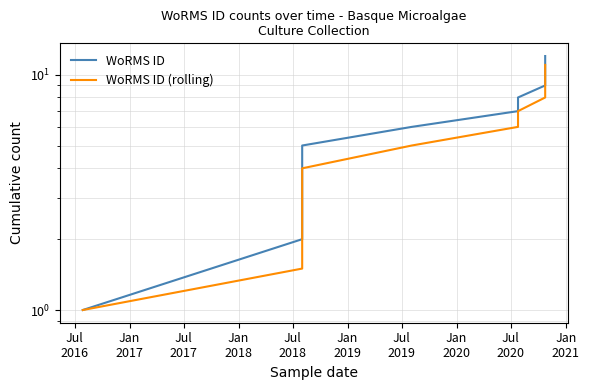

List the series in order of their peak value, highest first.

WoRMS ID, WoRMS ID (rolling)